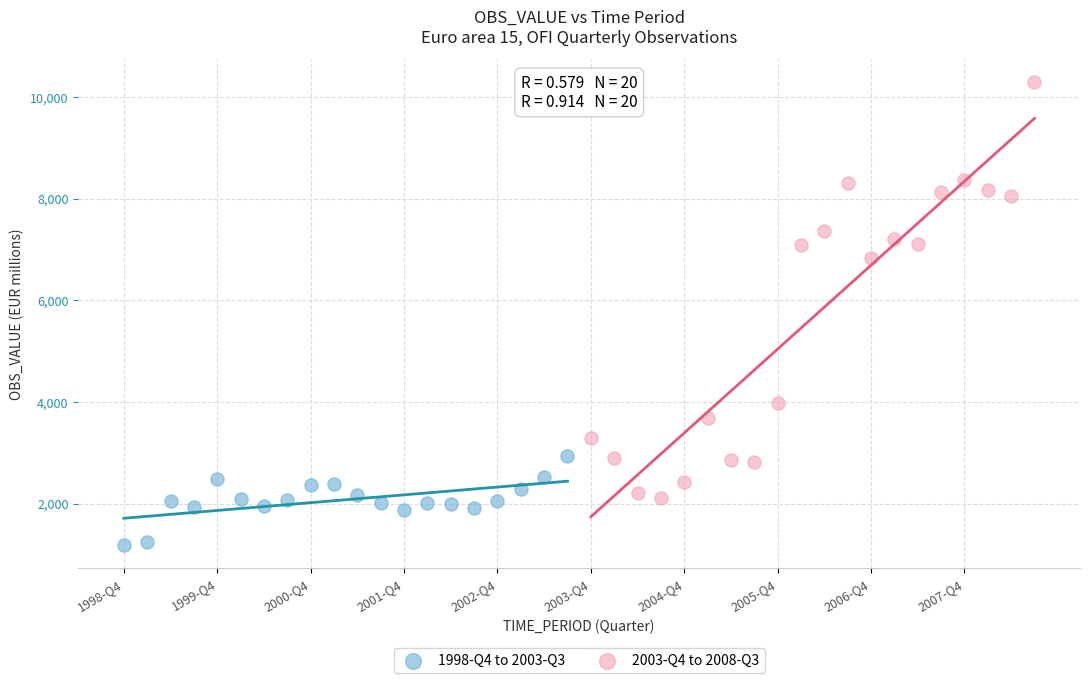

What are all the series names shown in the legend?

1998-Q4 to 2003-Q3, 2003-Q4 to 2008-Q3